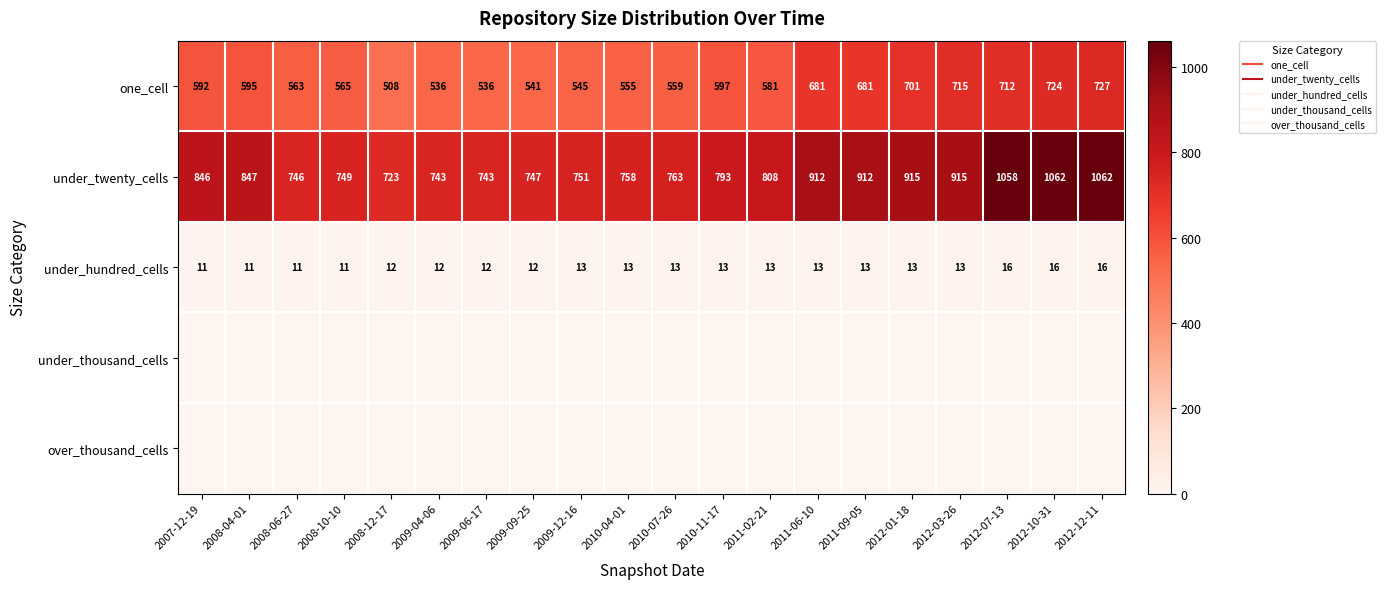

At which category is the sum across all series the highest?

2012-12-11